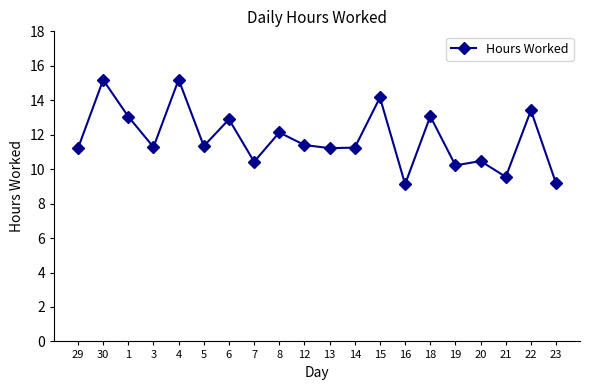

What is the maximum value shown in the chart?

15.2